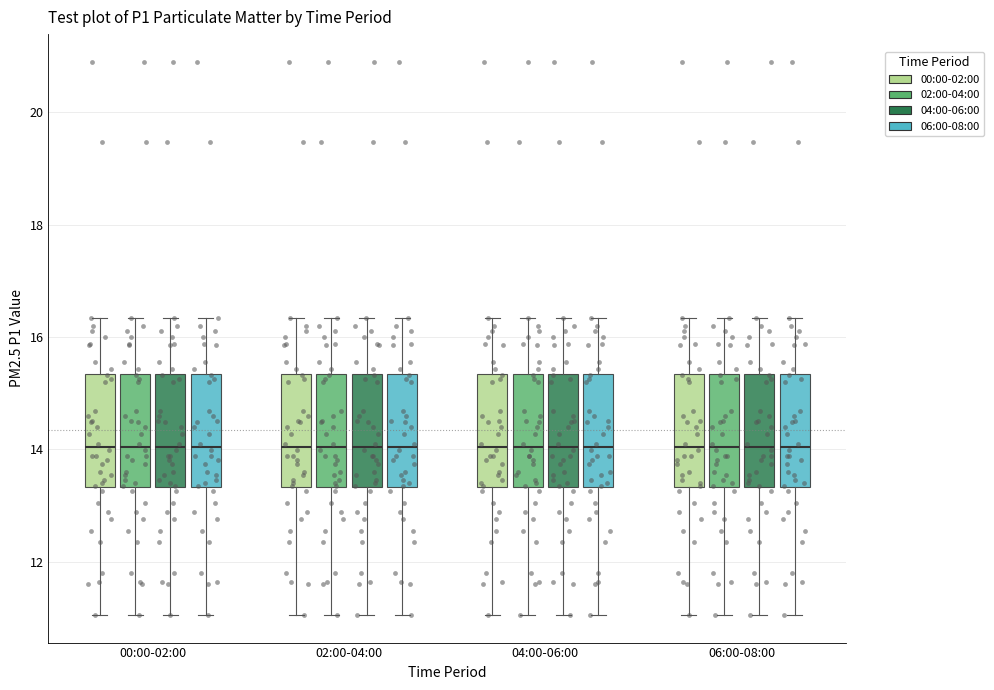

Where does the upper whisker of the box for 00:00-02:00 (00:00-02:00) end on the y-axis? The values are not printed on the chart, so give them approximately, as read against the axis.

16.4